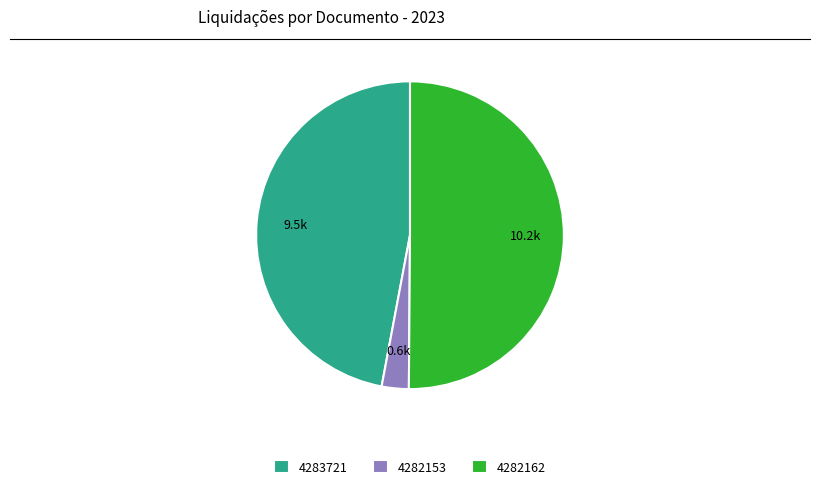

How many slices are in this pie chart?

3